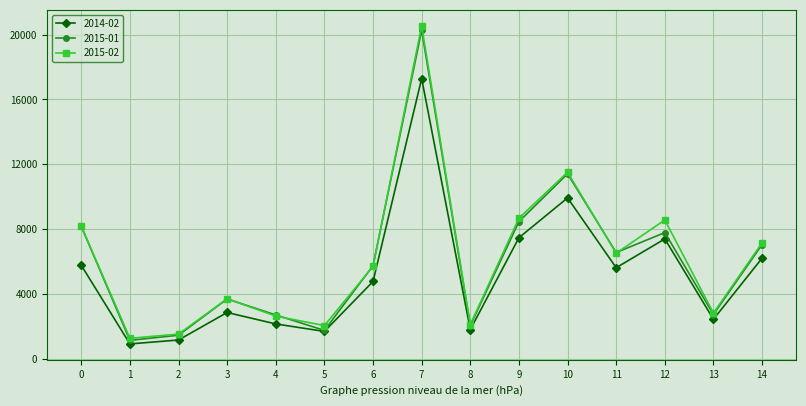

What is the minimum value shown in the chart?

933